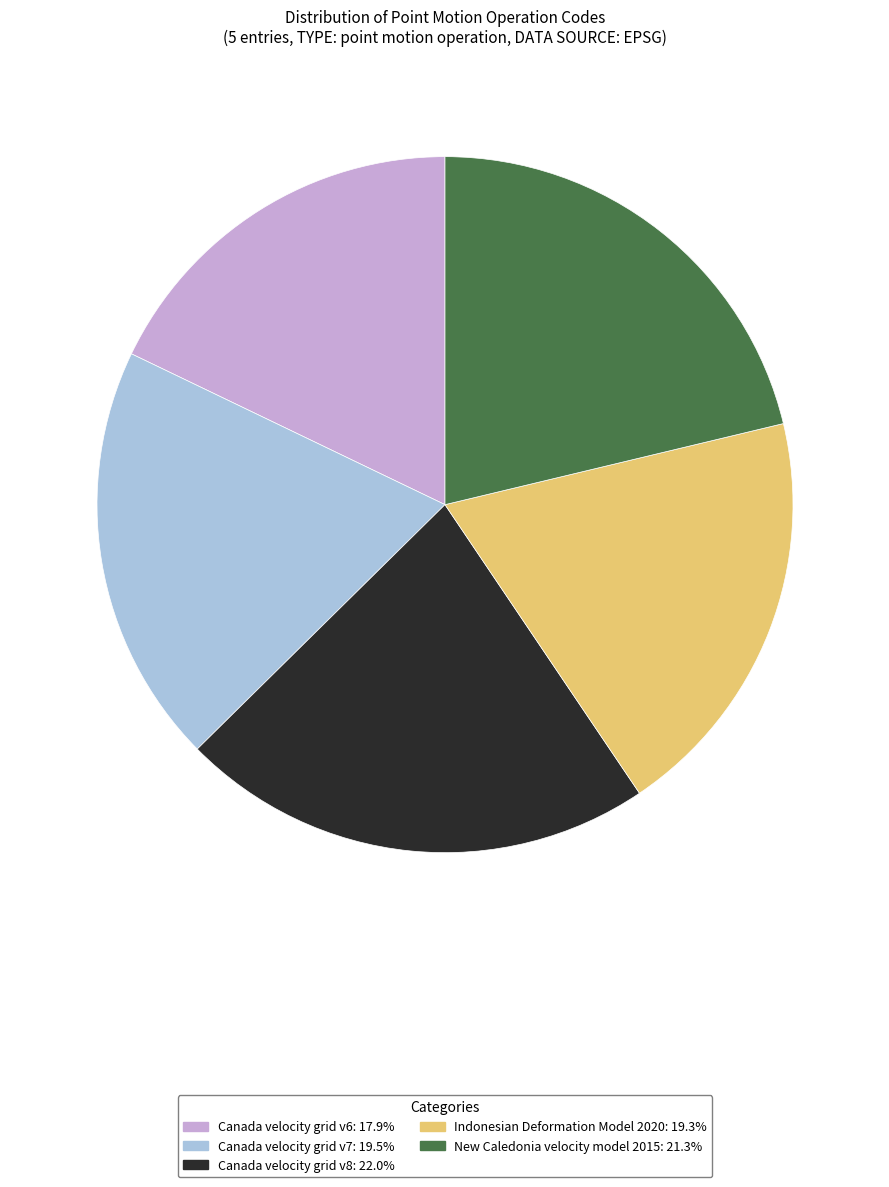

How many slices are in this pie chart?

5